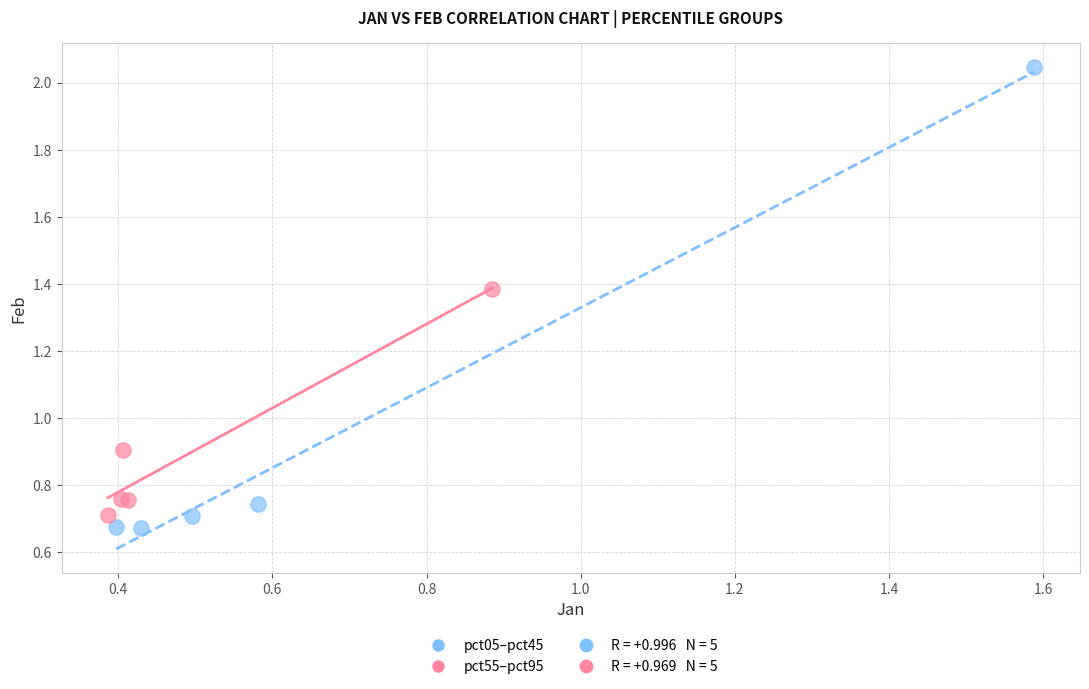

Which series reaches the maximum Y coordinate?

pct05–pct45